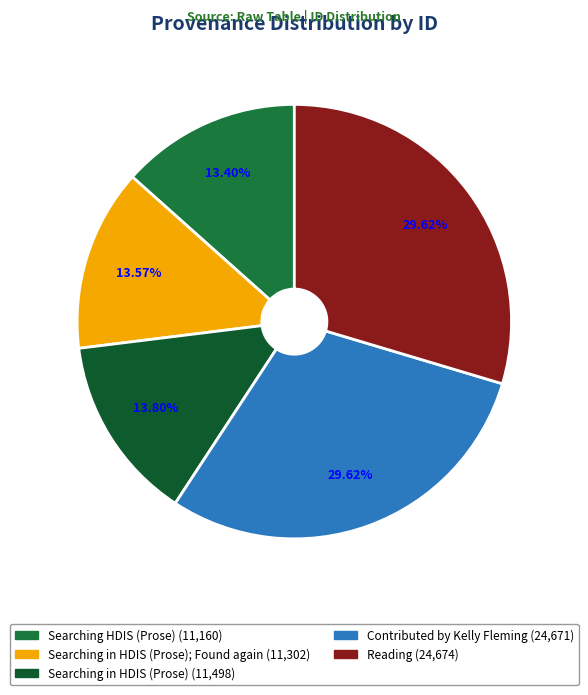

How many segments does this pie chart have?

5